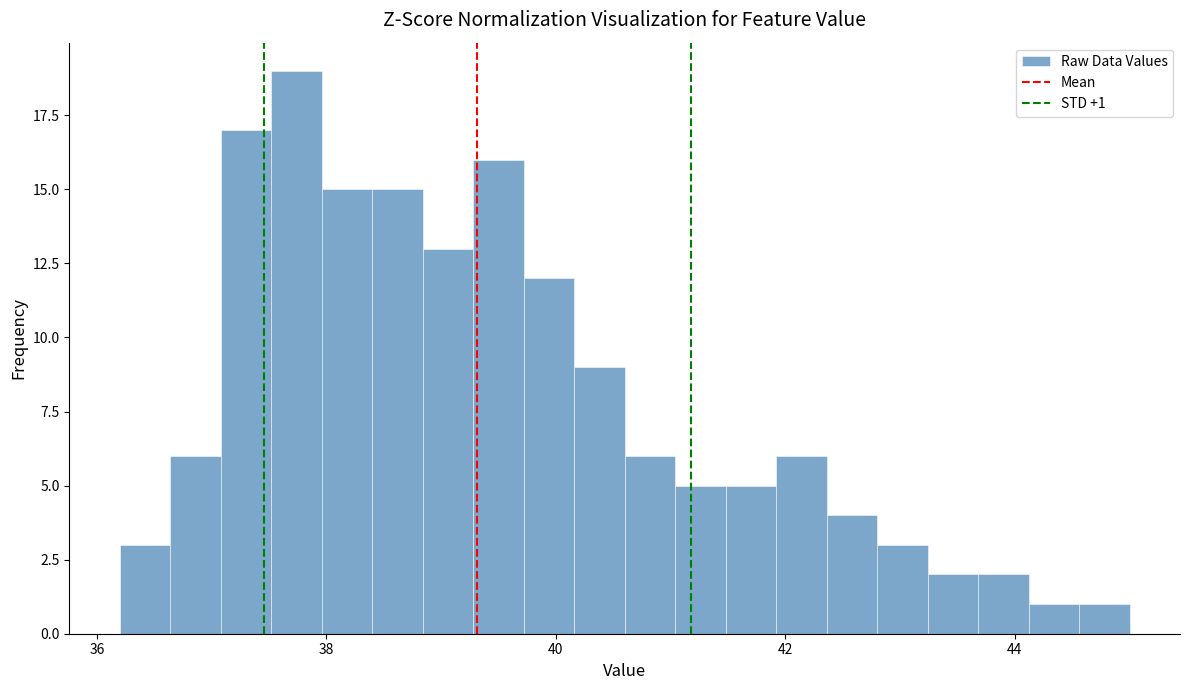

Around what value on the x-axis is the tallest bar? Give the approximate position of its centre, as read against the axis.

37.8